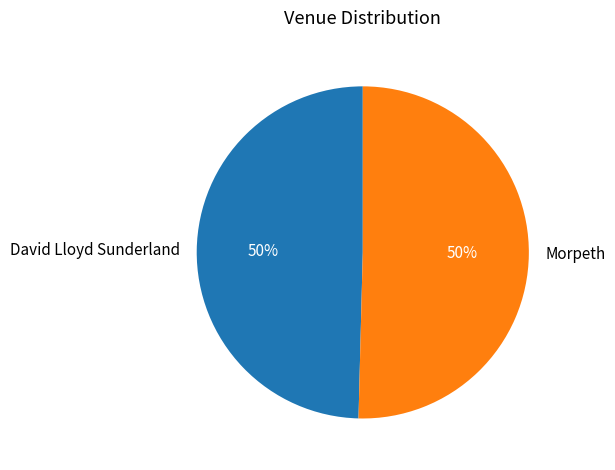

Combined, do David Lloyd Sunderland and Morpeth account for over 50%?

Yes